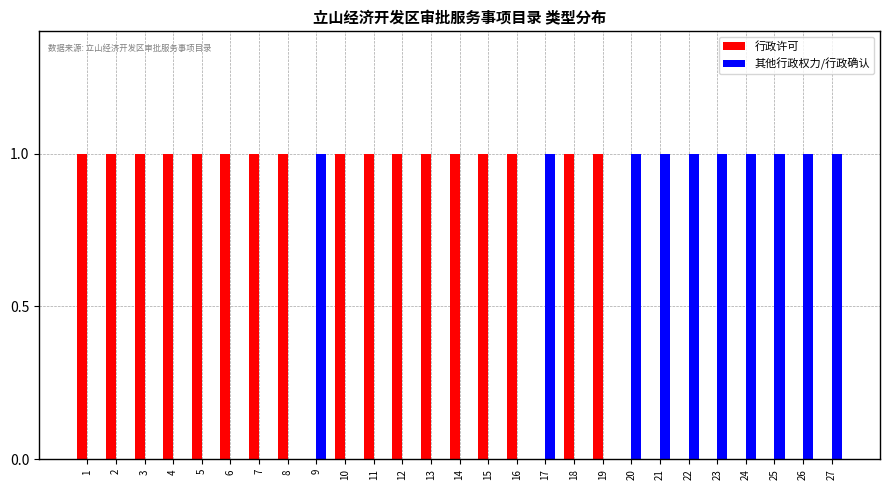

What is the spread (max minus min) of values at 13?

1